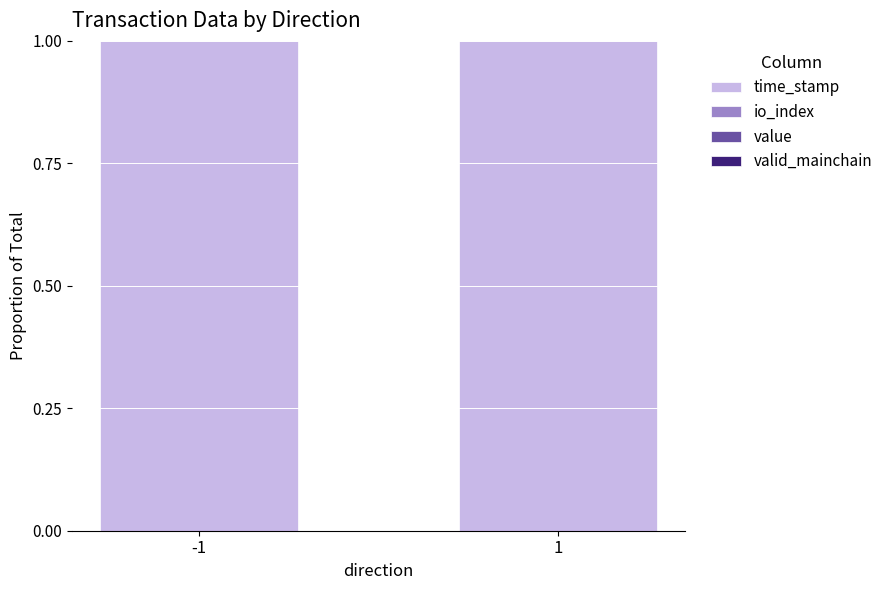

Is it true that time_stamp equals 0.5 at 1?

False